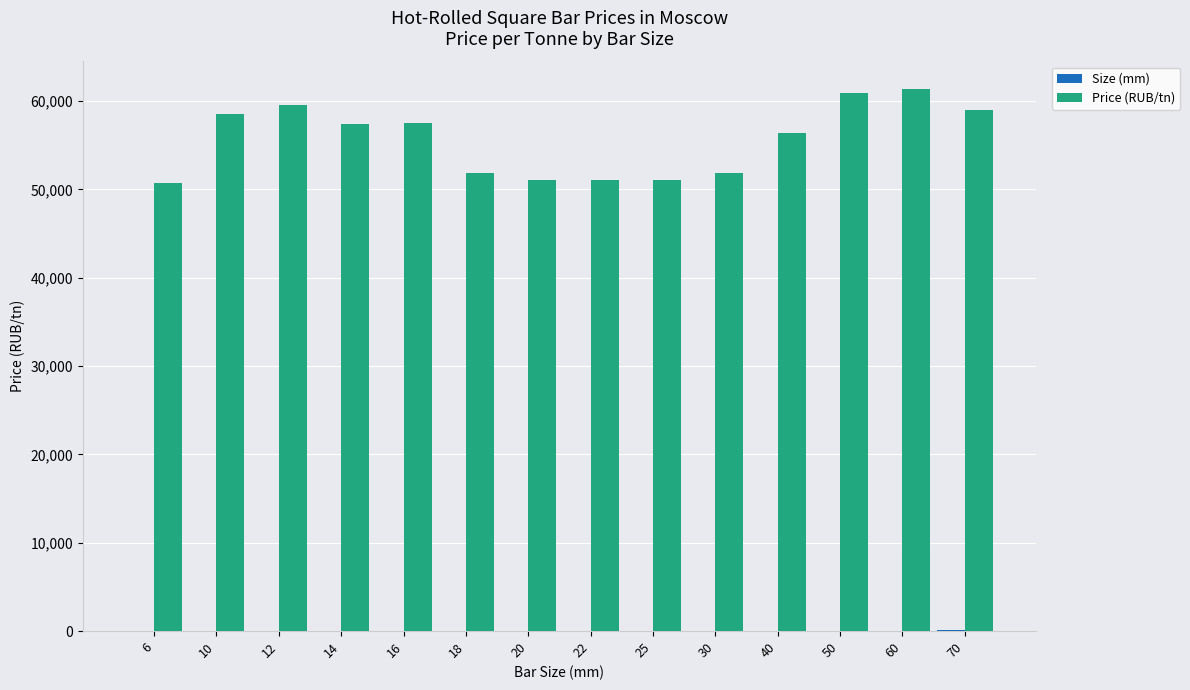

Between 18 and 70, which series saw the biggest shift?

Price (RUB/tn)